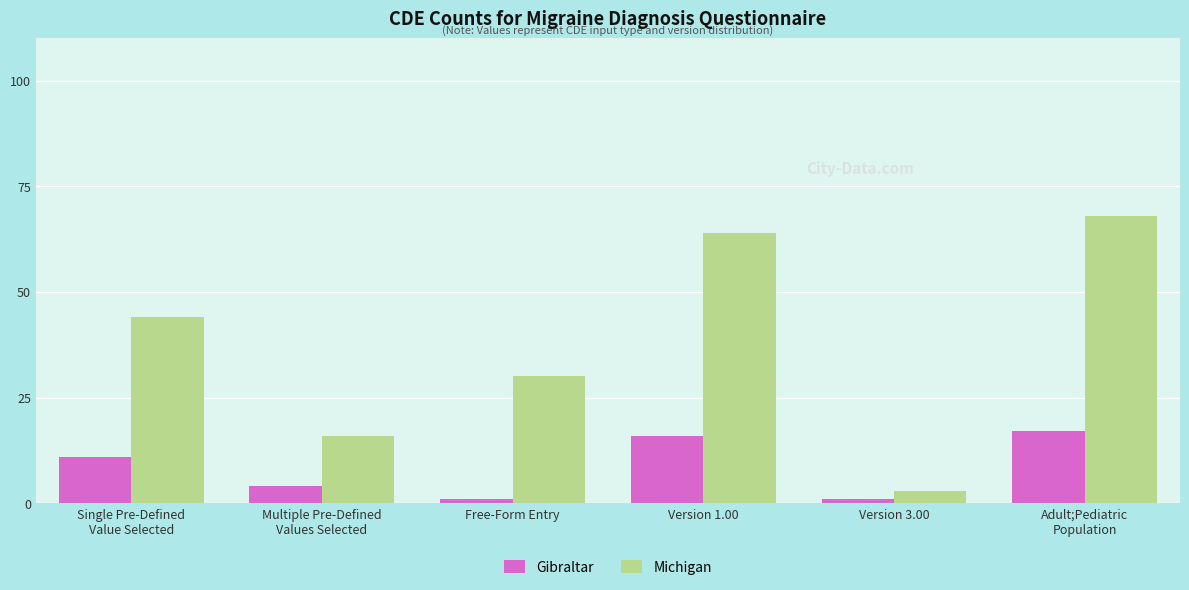

Which series has the largest range (max minus min)?

Michigan